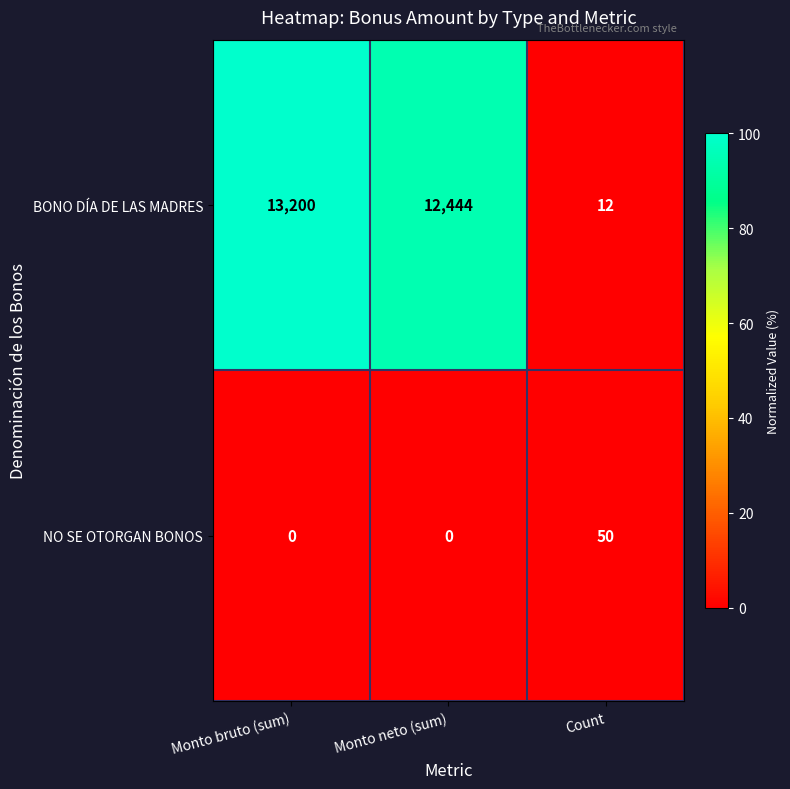

How many series are shown in this chart?

2